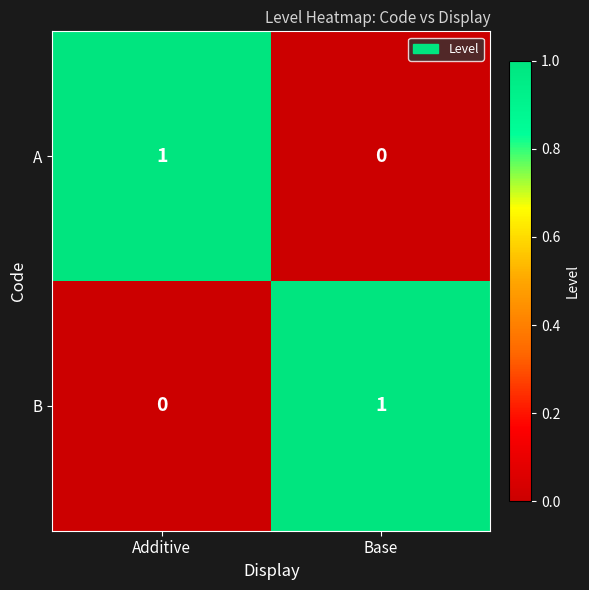

How many data points does each series have?

2